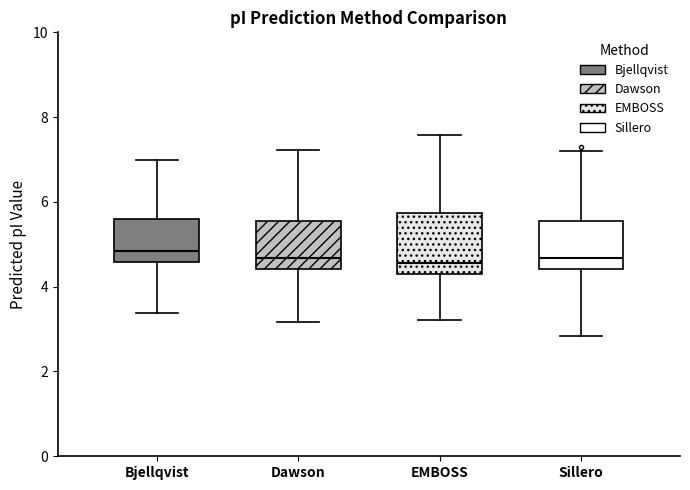

Reading left to right, transcribe this box plot: for each box, give where its median line is, the range the box spans, and where its two whiskers end, as read against the y-axis. The values are not printed on the chart, so give them approximately, as read against the axis.

Bjellqvist: median 4.8, box 4.6 to 5.6, whiskers 3.4 to 7.0
Dawson: median 4.6, box 4.4 to 5.6, whiskers 3.2 to 7.2
EMBOSS: median 4.6, box 4.4 to 5.8, whiskers 3.2 to 7.6
Sillero: median 4.6, box 4.4 to 5.6, whiskers 2.8 to 7.2